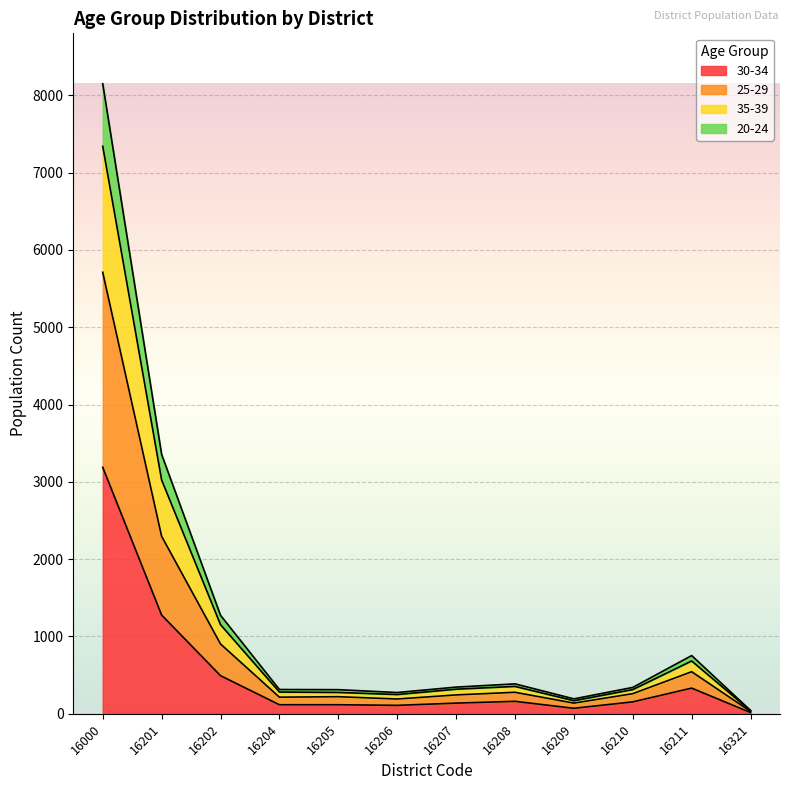

At which category is the sum across all series the highest?

16000